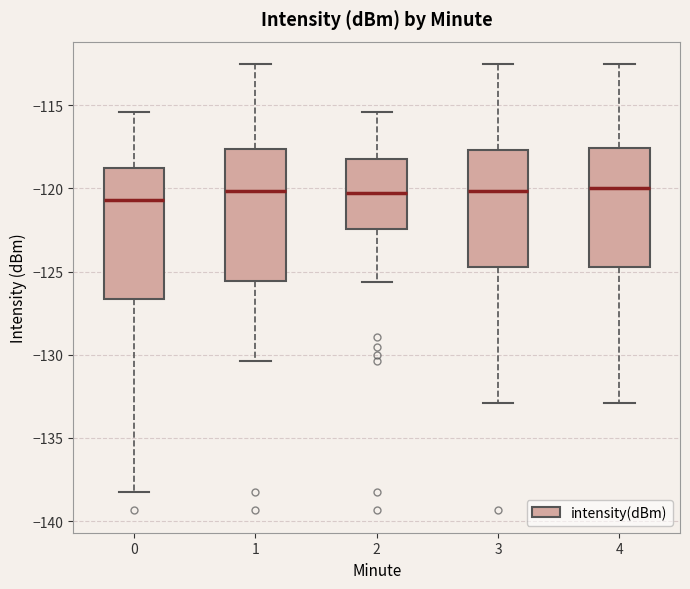

Where is the lower edge of the box at x = 0 on the y-axis? The values are not printed on the chart, so give them approximately, as read against the axis.

-126.5